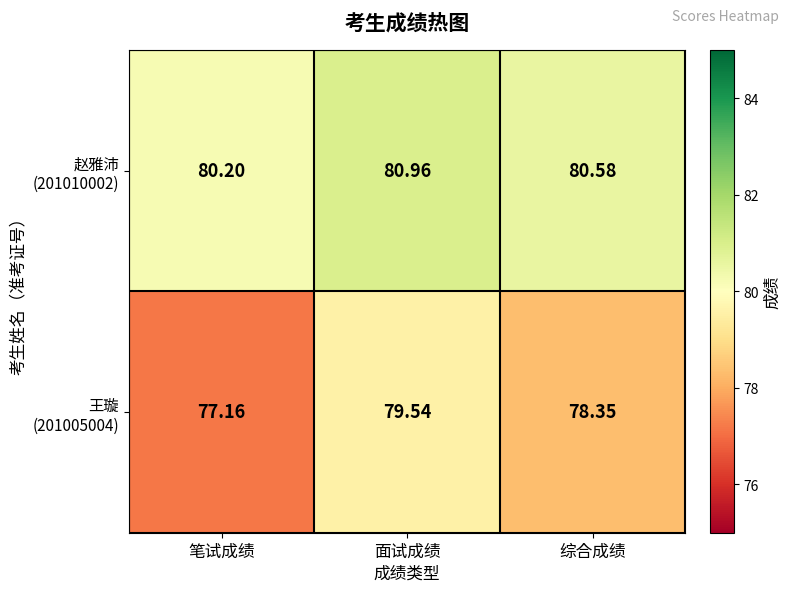

At which category does the chart reach its minimum across all series?

笔试成绩